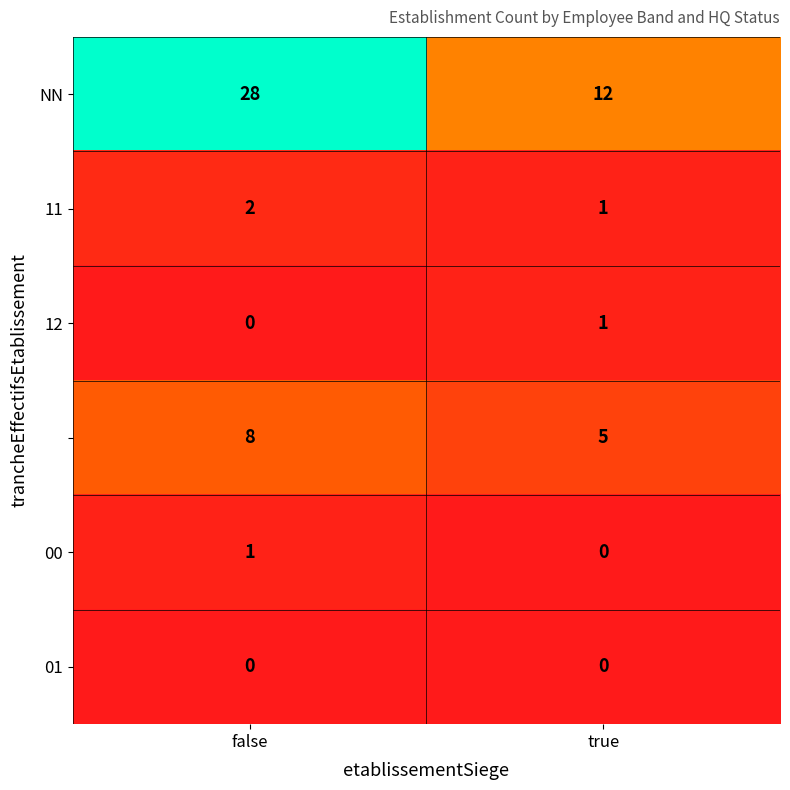

What is the difference between the highest and lowest values at false?

28